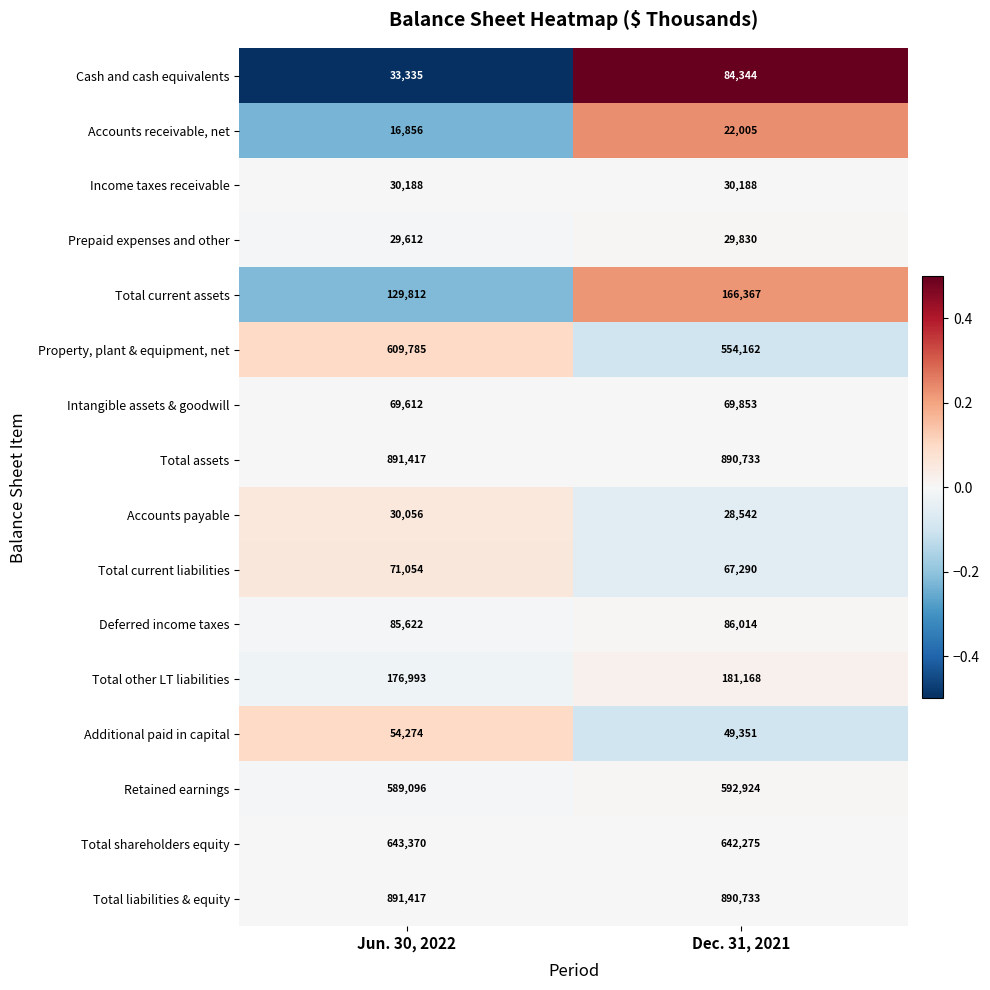

Which series has the largest range (max minus min)?

Property, plant & equipment, net